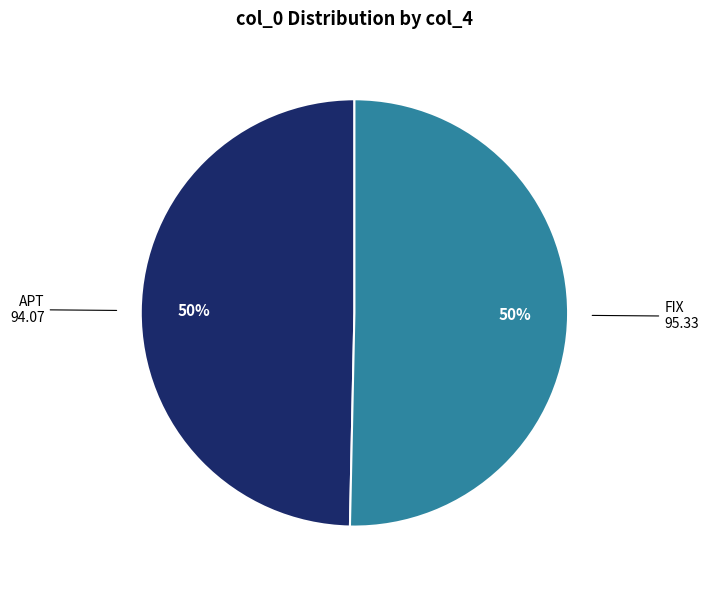

What is the ratio of the value at APT to the value at FIX?

1.0